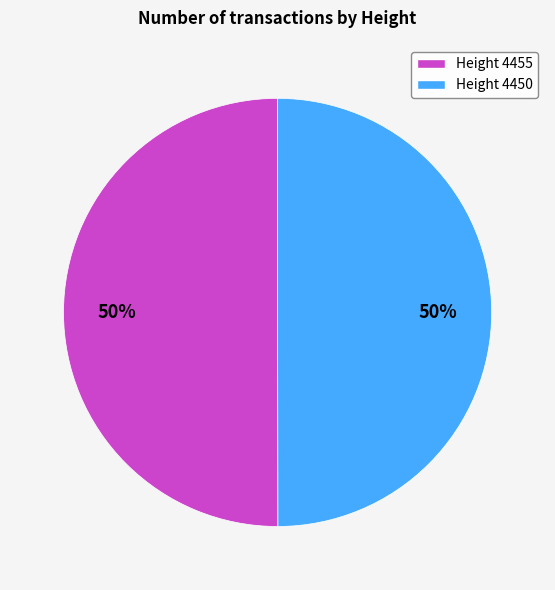

To the nearest percent, what is the average slice percentage?

50%